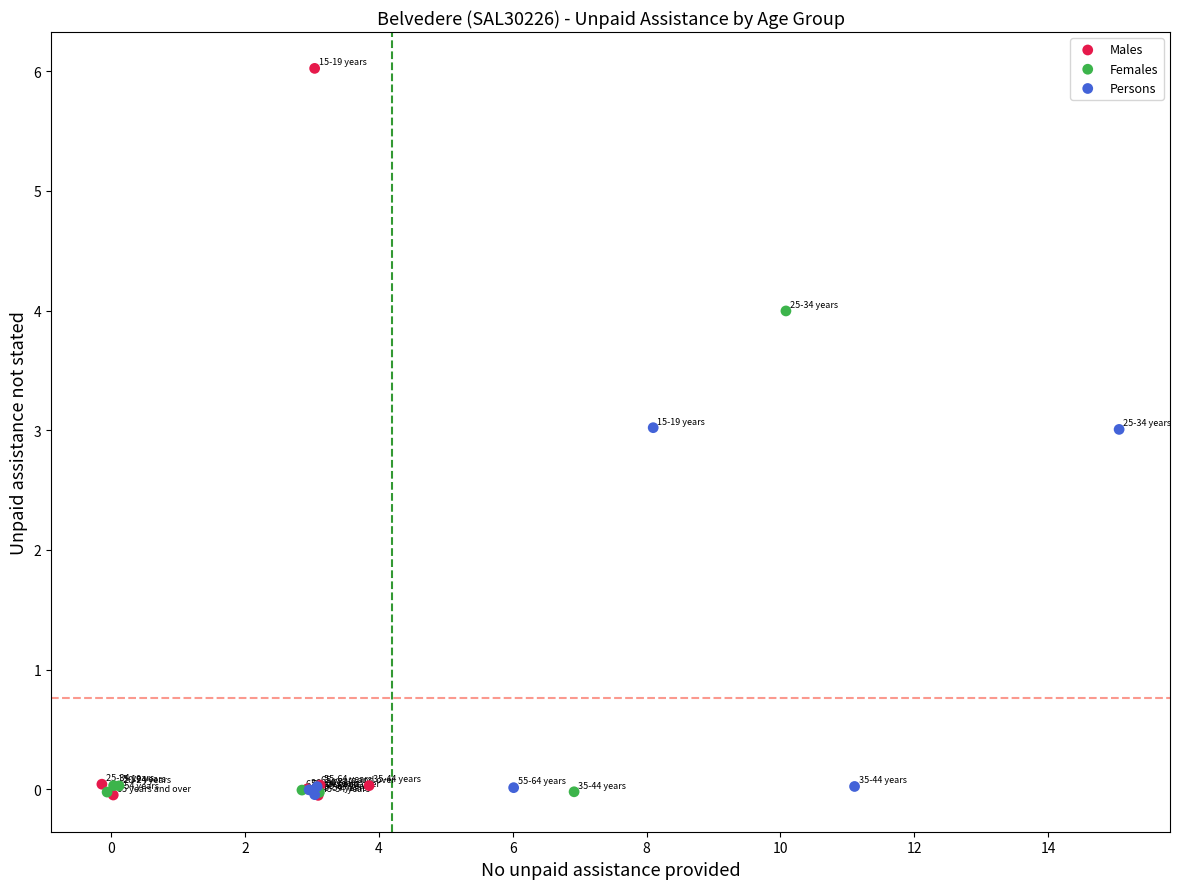

Which series has the widest spread of Y values?

Males